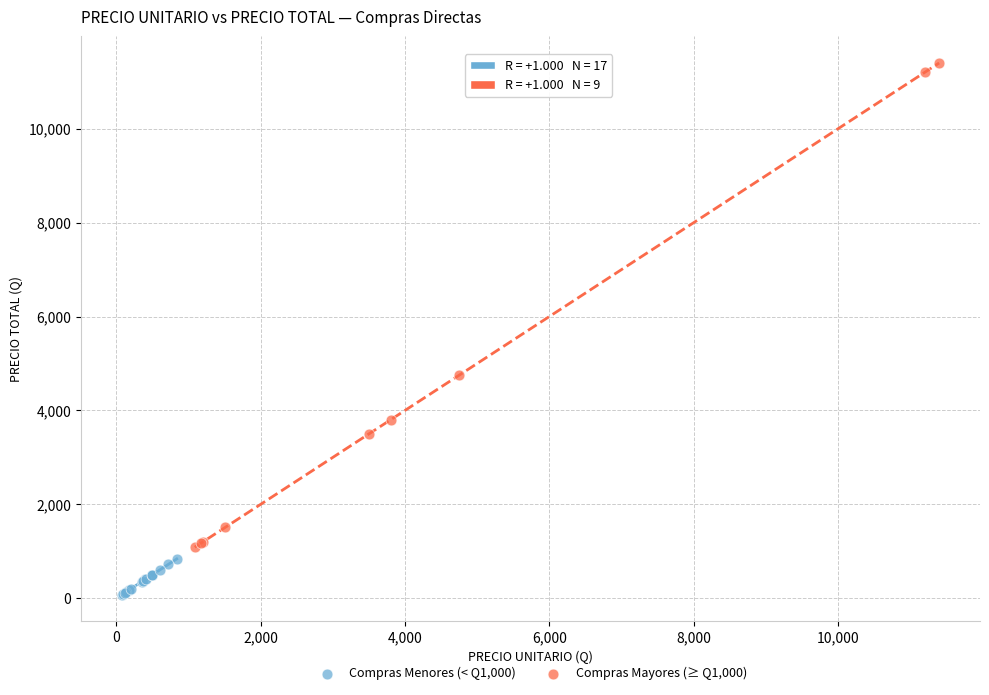

Which series reaches the maximum Y coordinate?

Compras Mayores (≥ Q1,000)